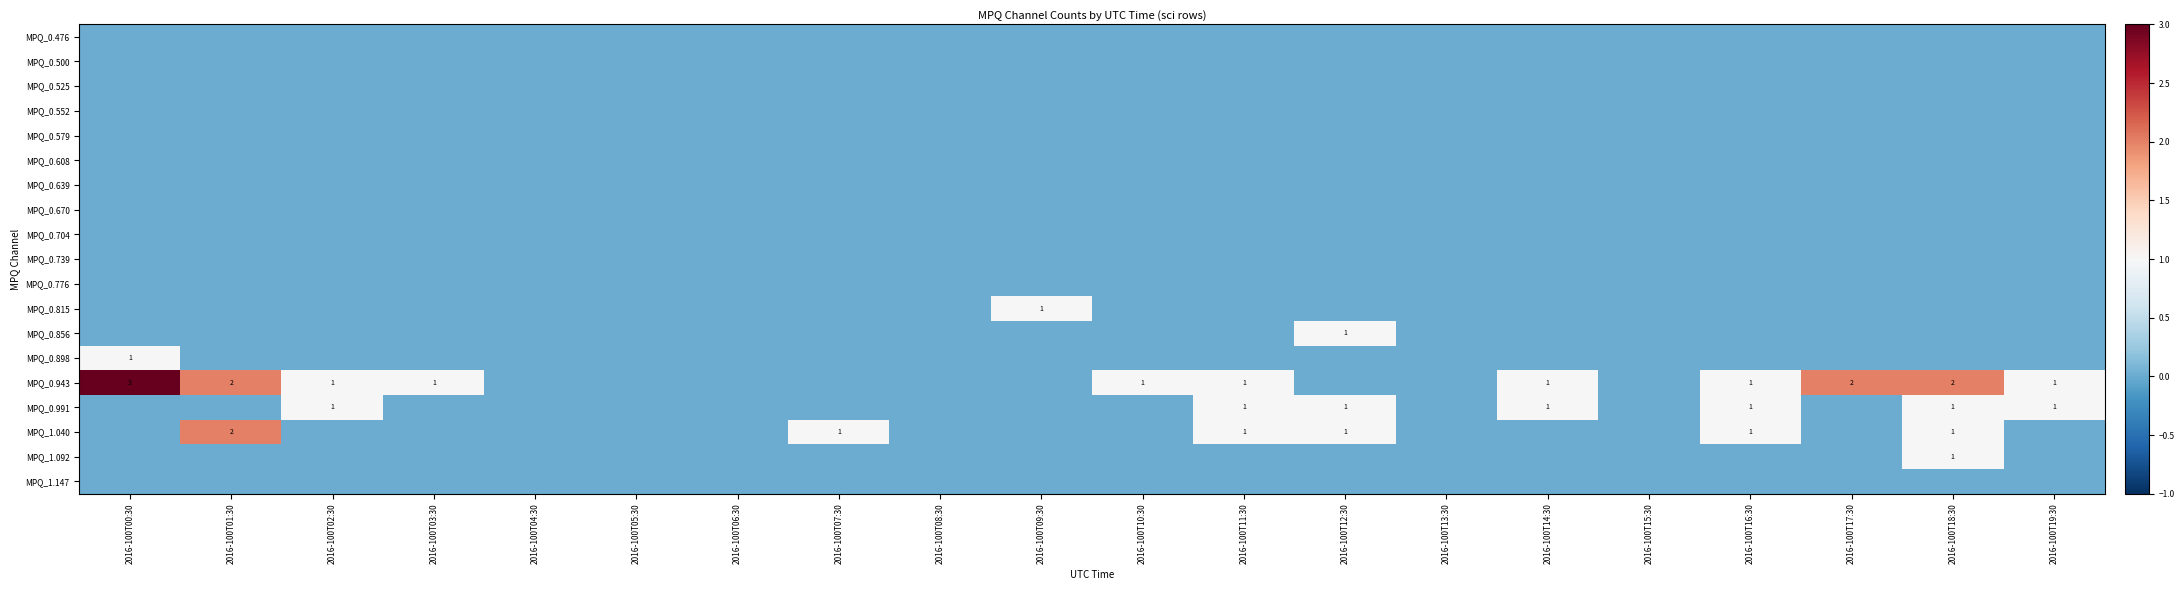

At 2016-100T18:30, list the series in order from largest to smallest.

MPQ_0.943, MPQ_0.991, MPQ_1.040, MPQ_1.092, MPQ_0.476, MPQ_0.500, MPQ_0.525, MPQ_0.552, MPQ_0.579, MPQ_0.608, MPQ_0.639, MPQ_0.670, MPQ_0.704, MPQ_0.739, MPQ_0.776, MPQ_0.815, MPQ_0.856, MPQ_0.898, MPQ_1.147